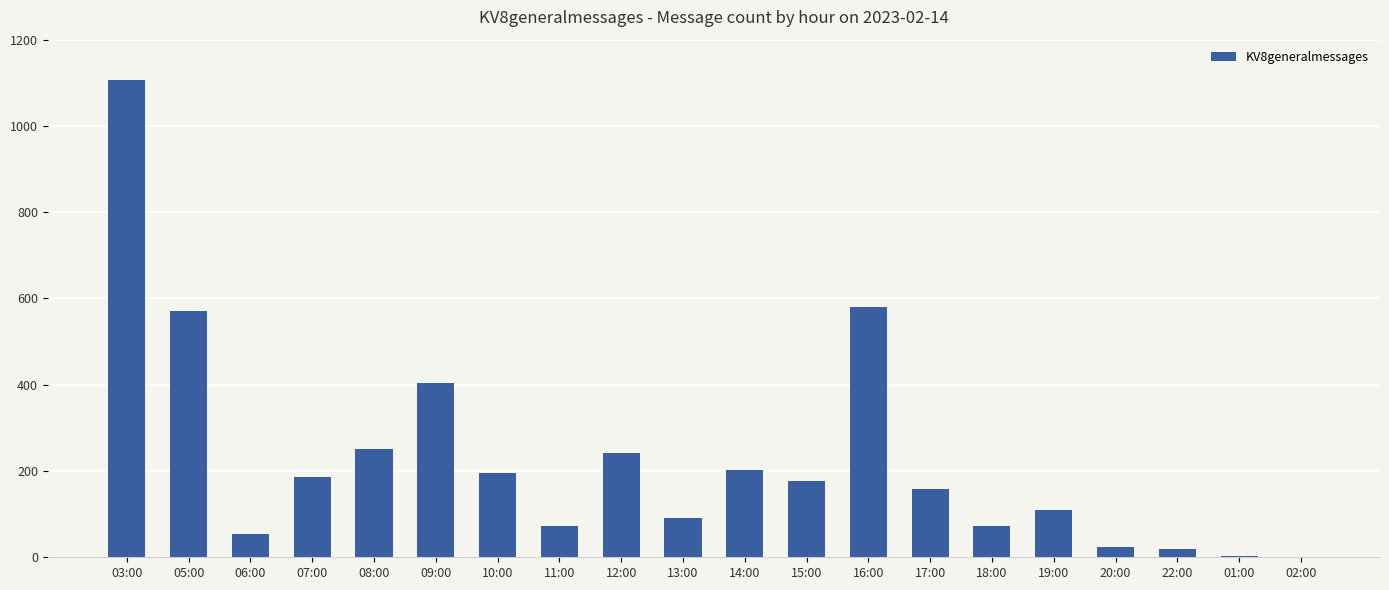

What is the ratio of the value at 12:00 to the value at 14:00?

1.2